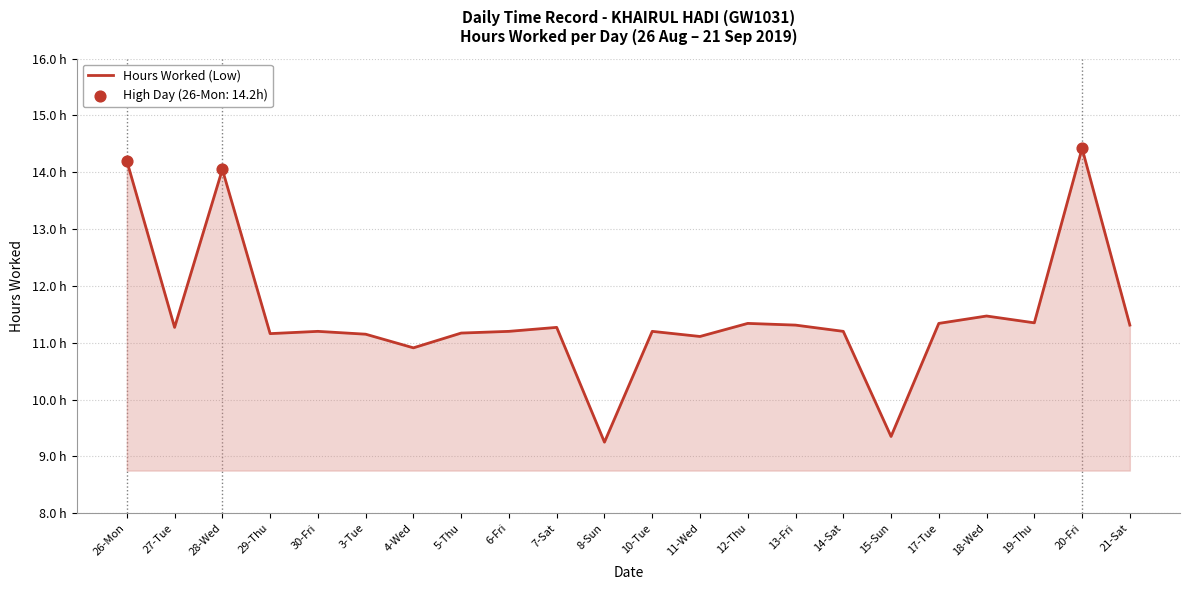

What is the ratio of the value at 6-Fri to the value at 12-Thu?

1.0